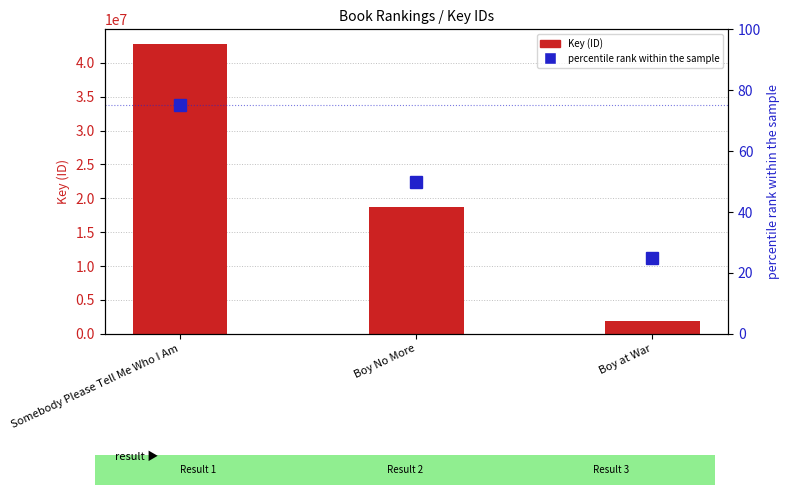

How many data points does each series have?

3